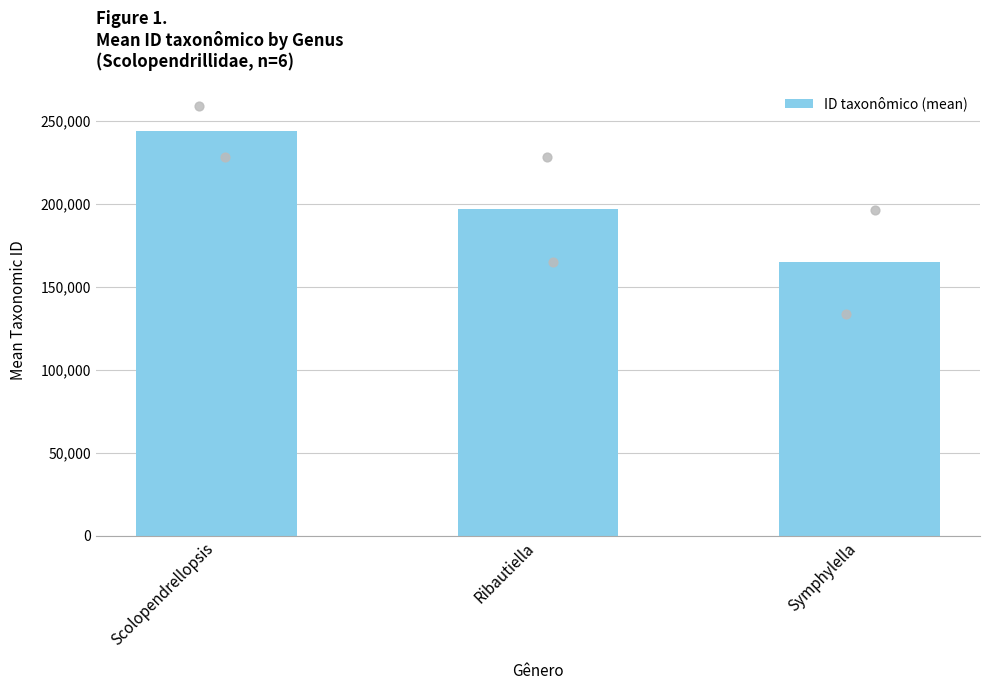

What is the change in value from Scolopendrellopsis to Symphylella?

-78976.0